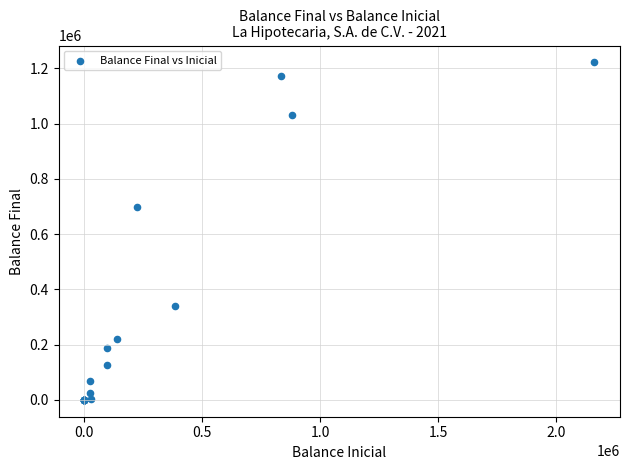

What Y value in the scatter plot is closest to 610577?

699056.8